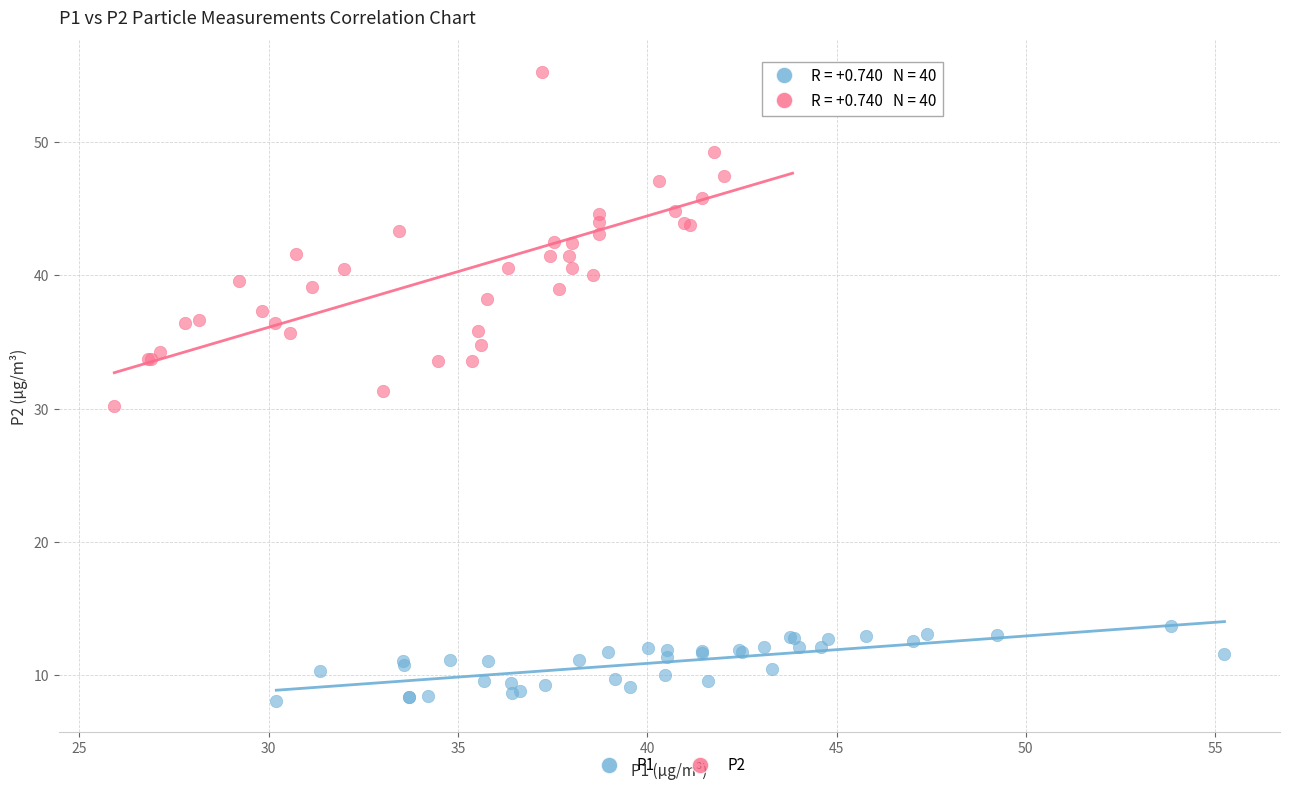

Which series has the widest spread of Y values?

P2